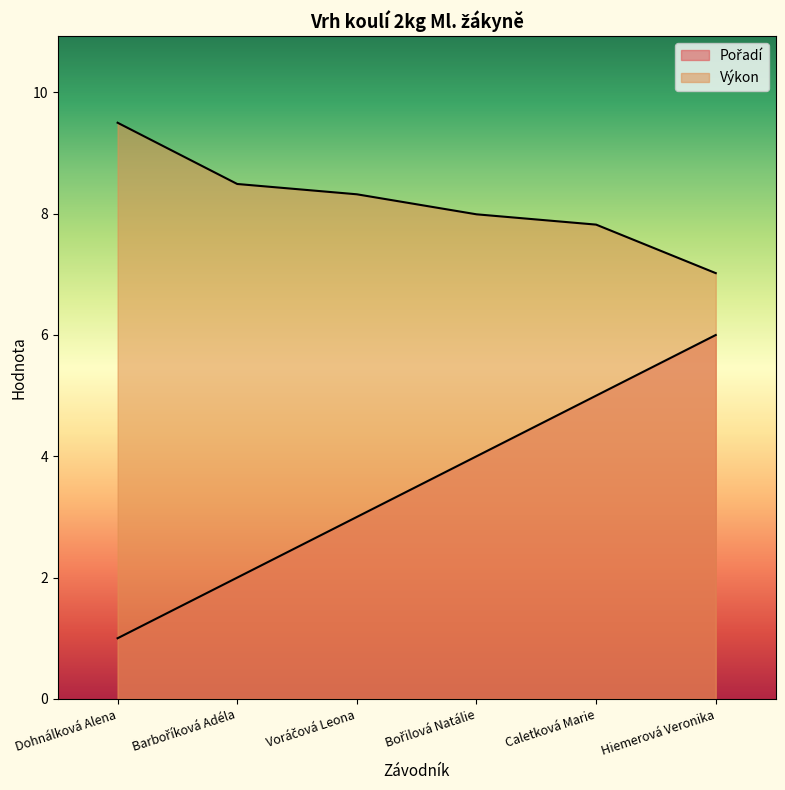

Read the Pořadí value at Barboříková Adéla.

2.0